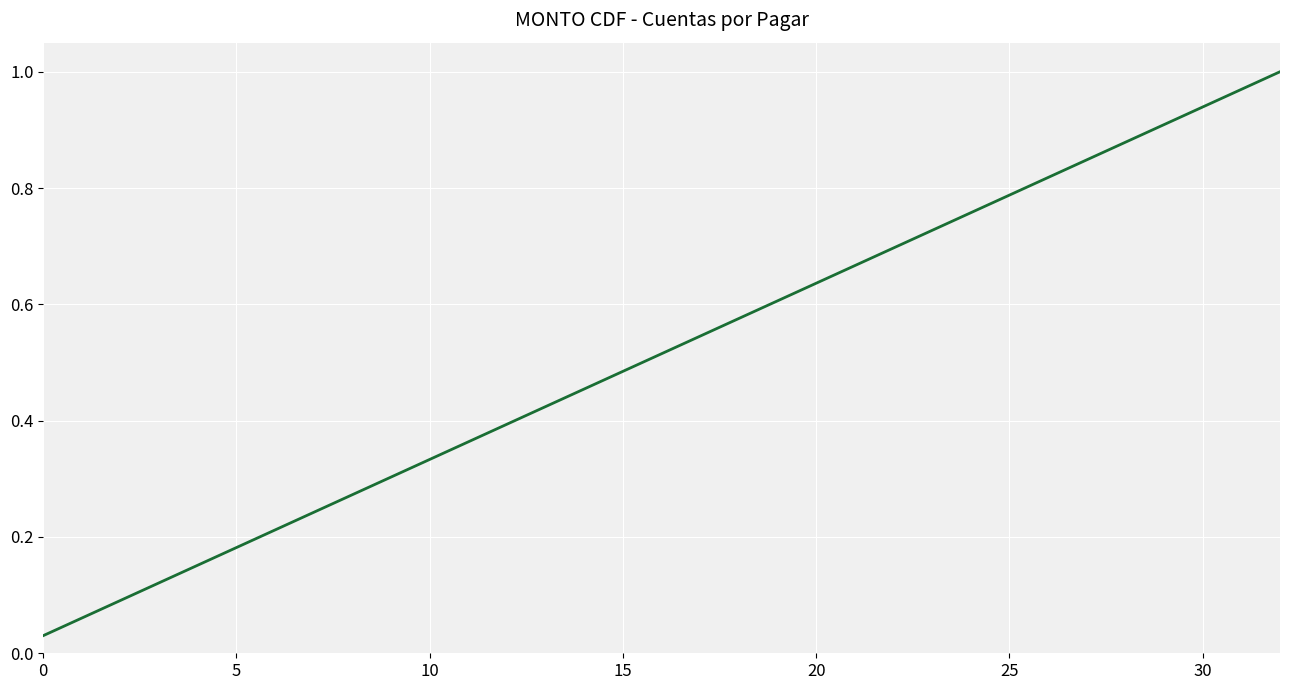

The value at 20 is 0.3. True or false?

False